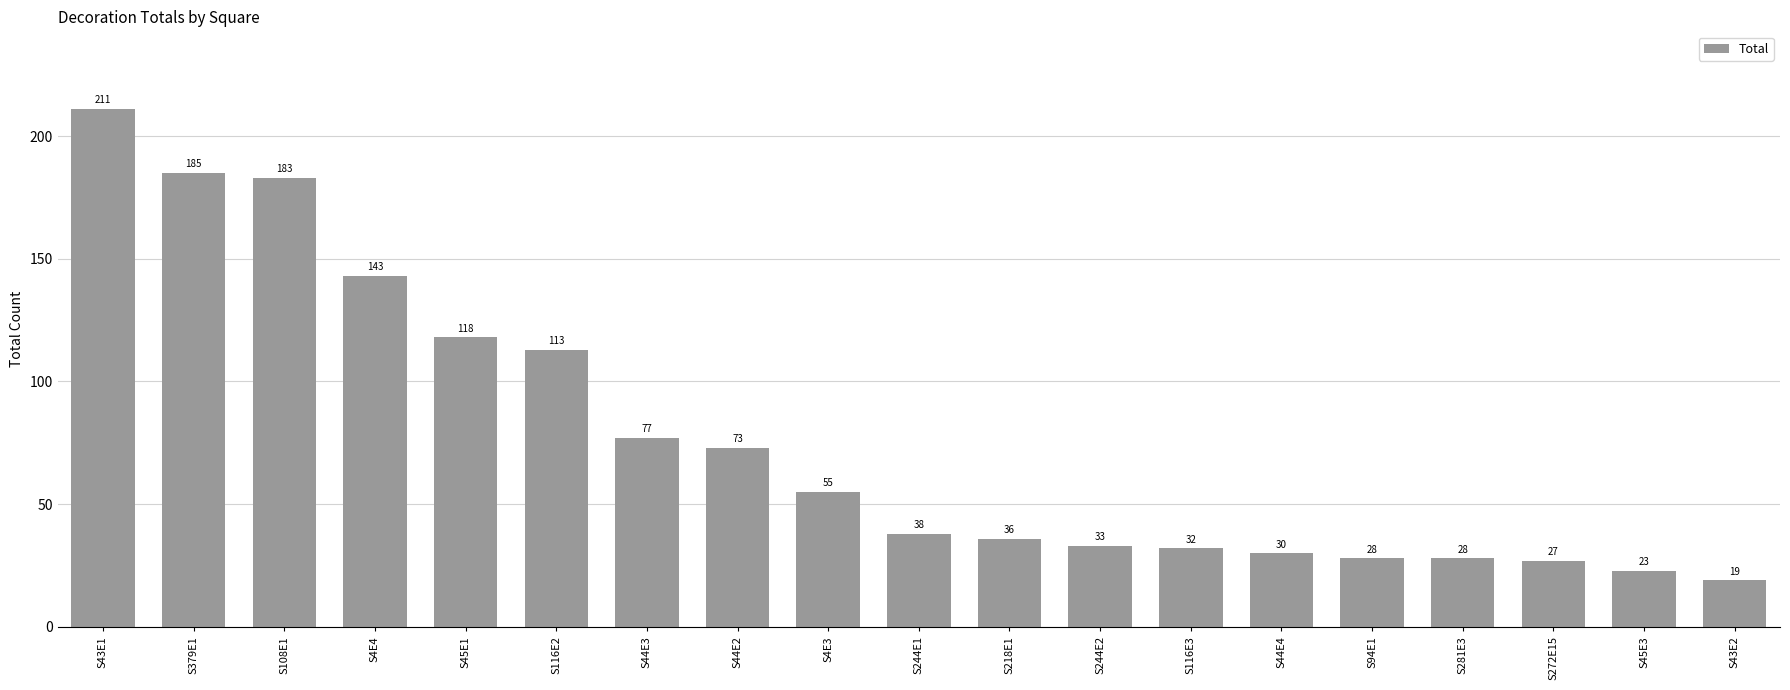

At which label is the value closest to 115?

S116E2